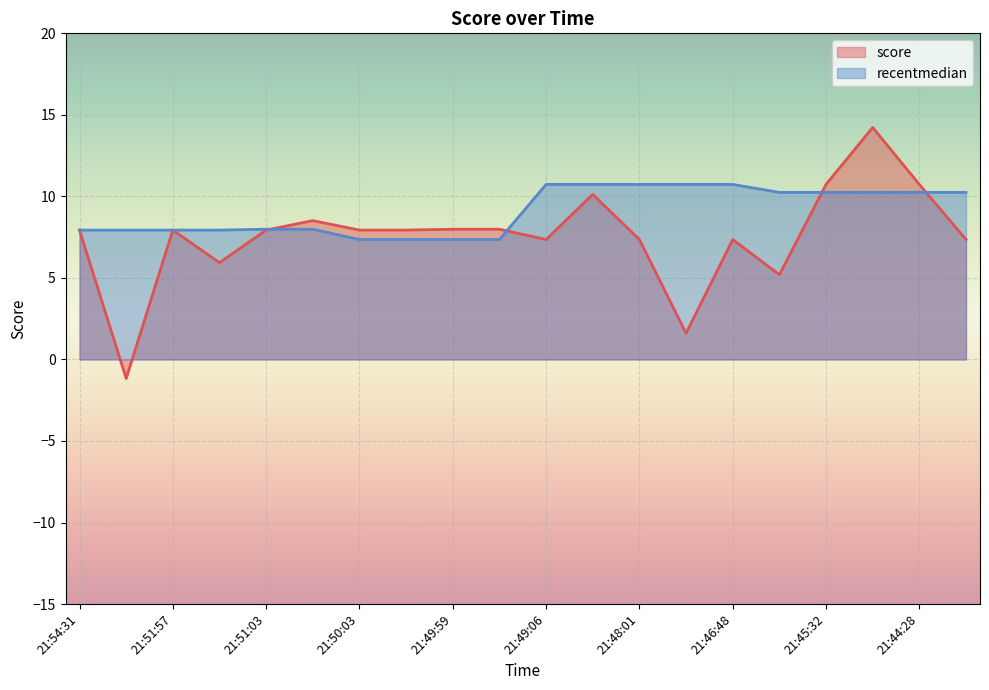

Which series has the largest total across all categories?

recentmedian